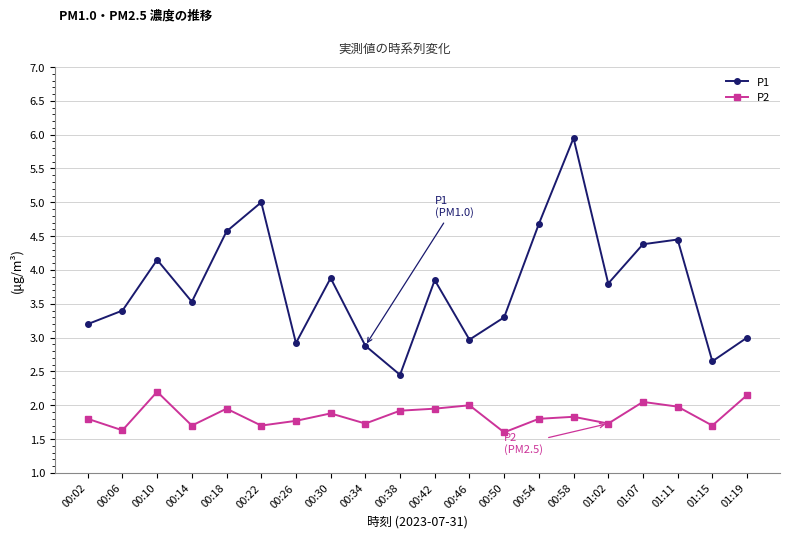

True or false: P2 has a value of 0.6 at 00:46.

False